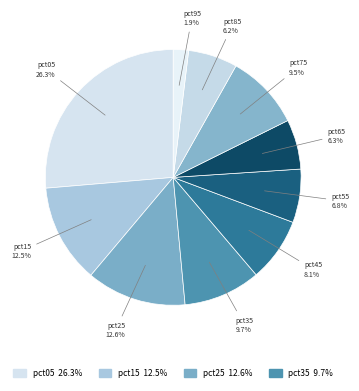

How many slices are in this pie chart?

10